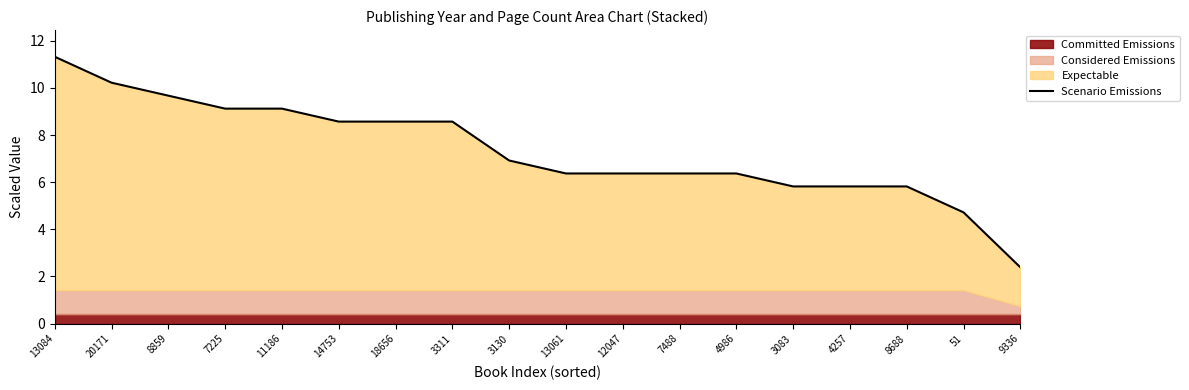

What is the difference between the maximum and second lowest values?

6.6